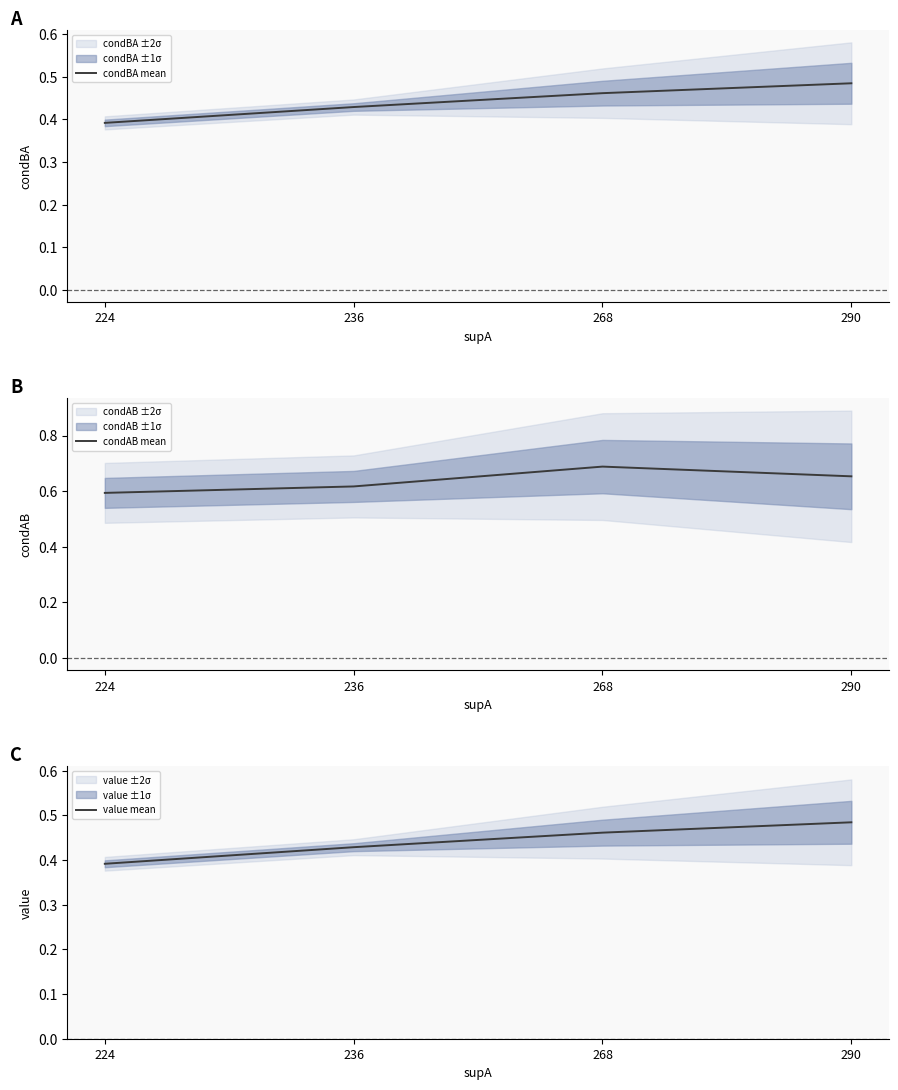

What is the maximum value for condBA mean?

0.5